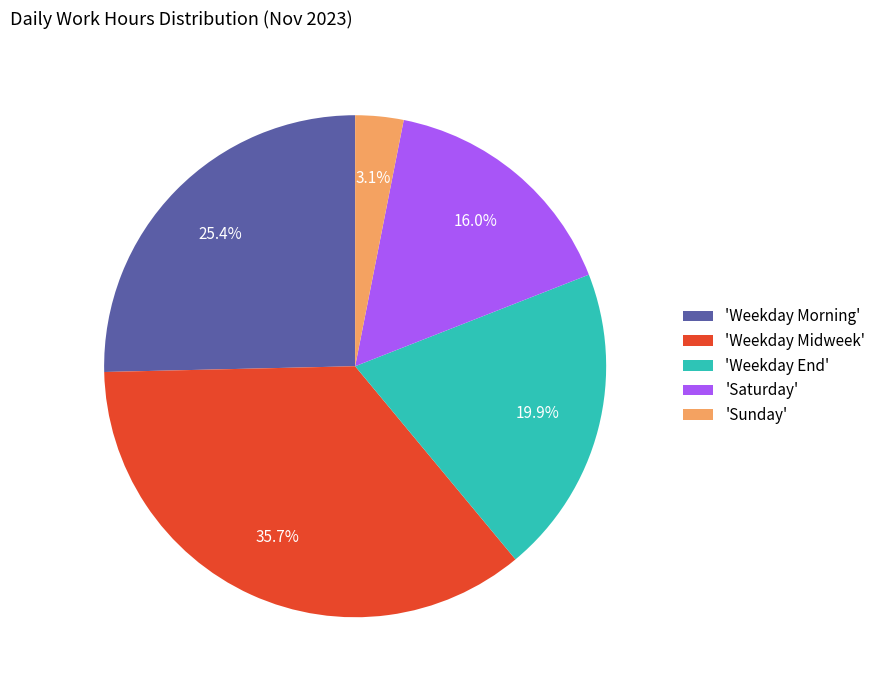

Rank the categories by value from lowest to highest.

'Sunday', 'Saturday', 'Weekday End', 'Weekday Morning', 'Weekday Midweek'